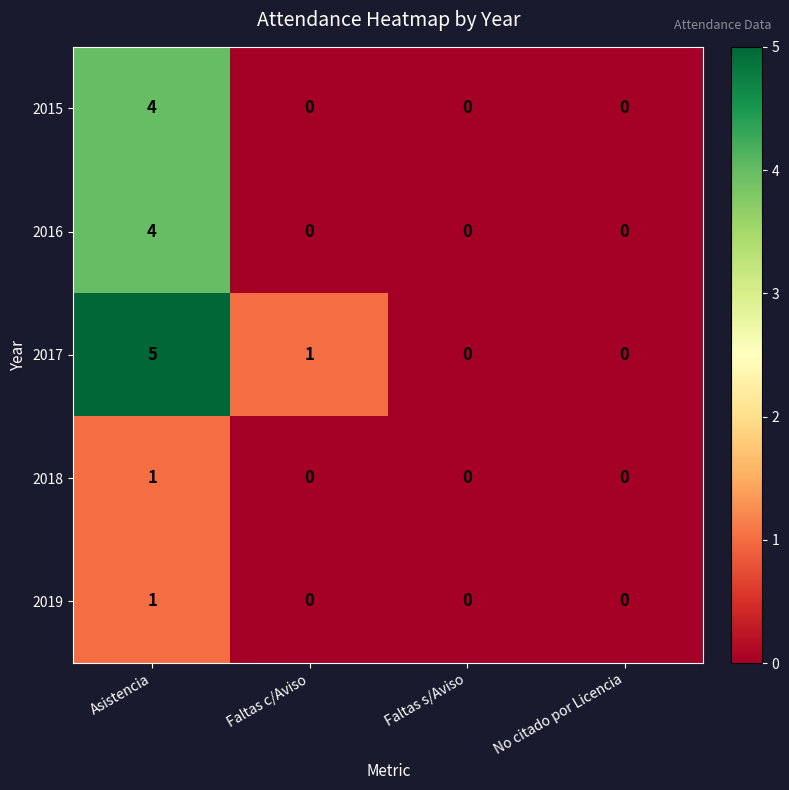

At which category is the sum across all series the highest?

Asistencia